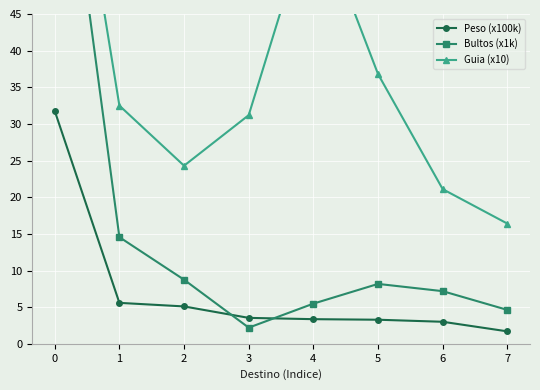

Which series has the largest total across all categories?

Guia (x10)